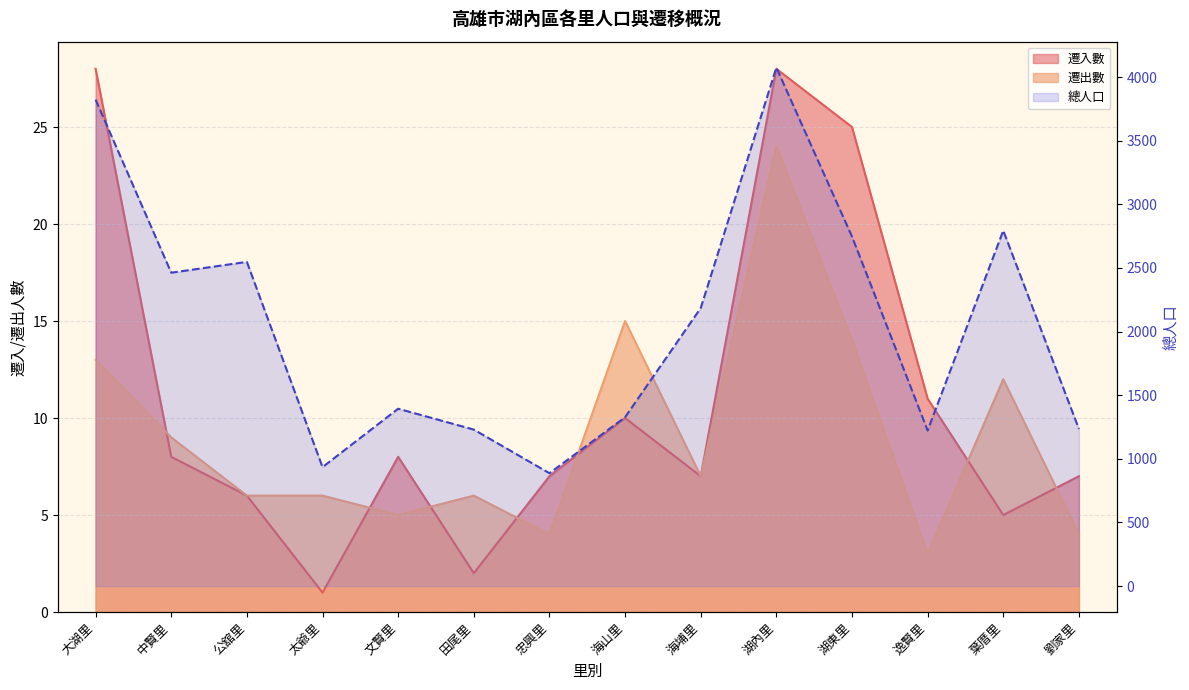

Is the value of 遷入數 at 忠興里 greater than the value of 總人口 at 葉厝里?

No